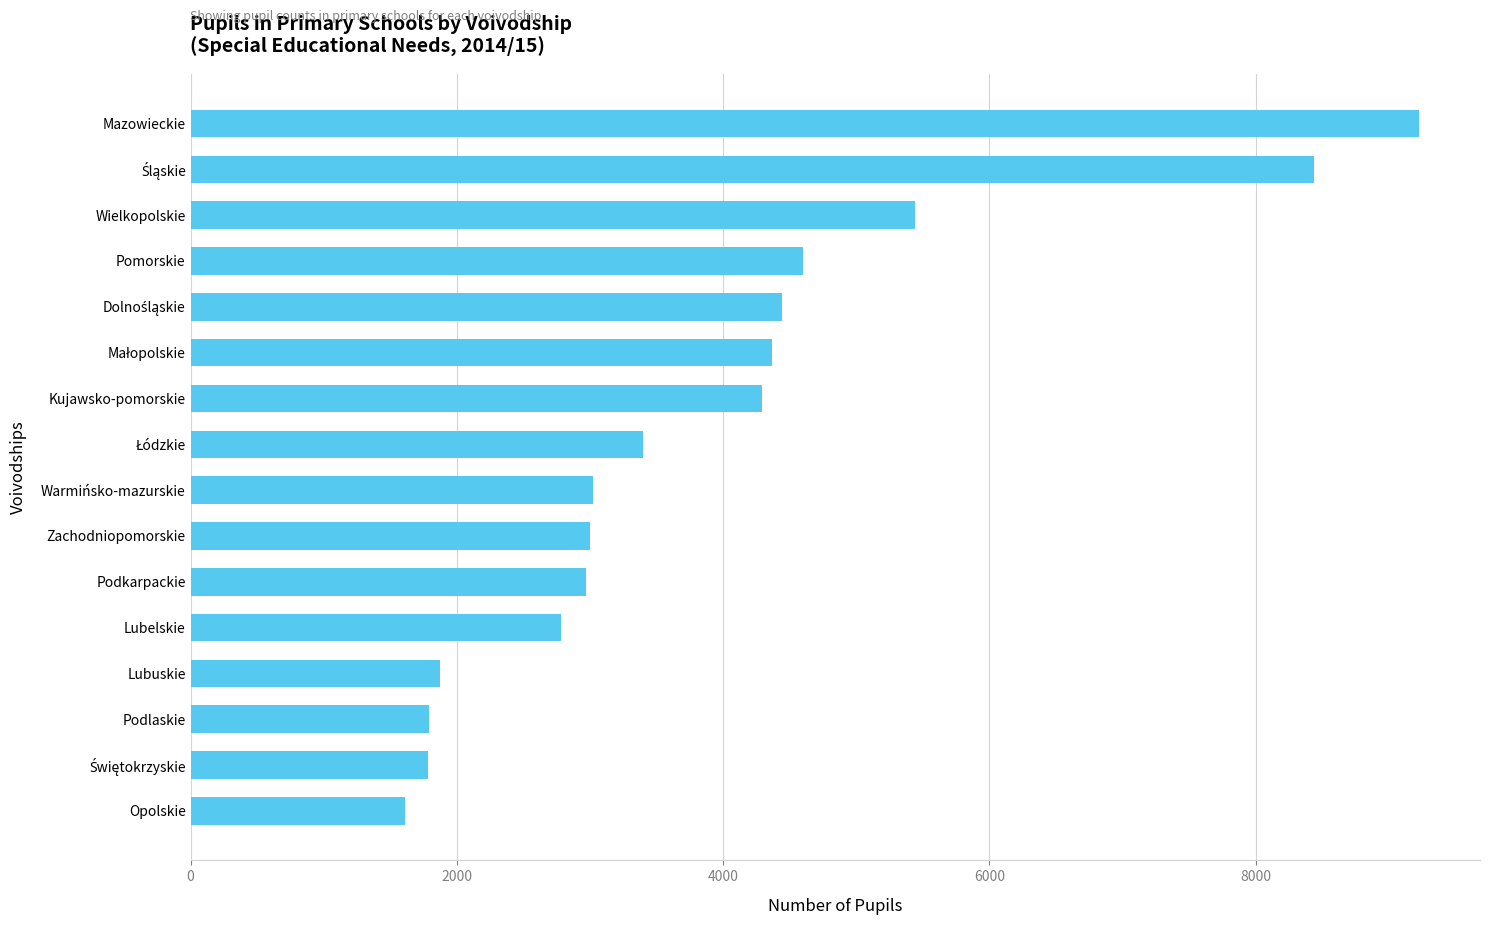

How many distinct data groups are displayed?

1